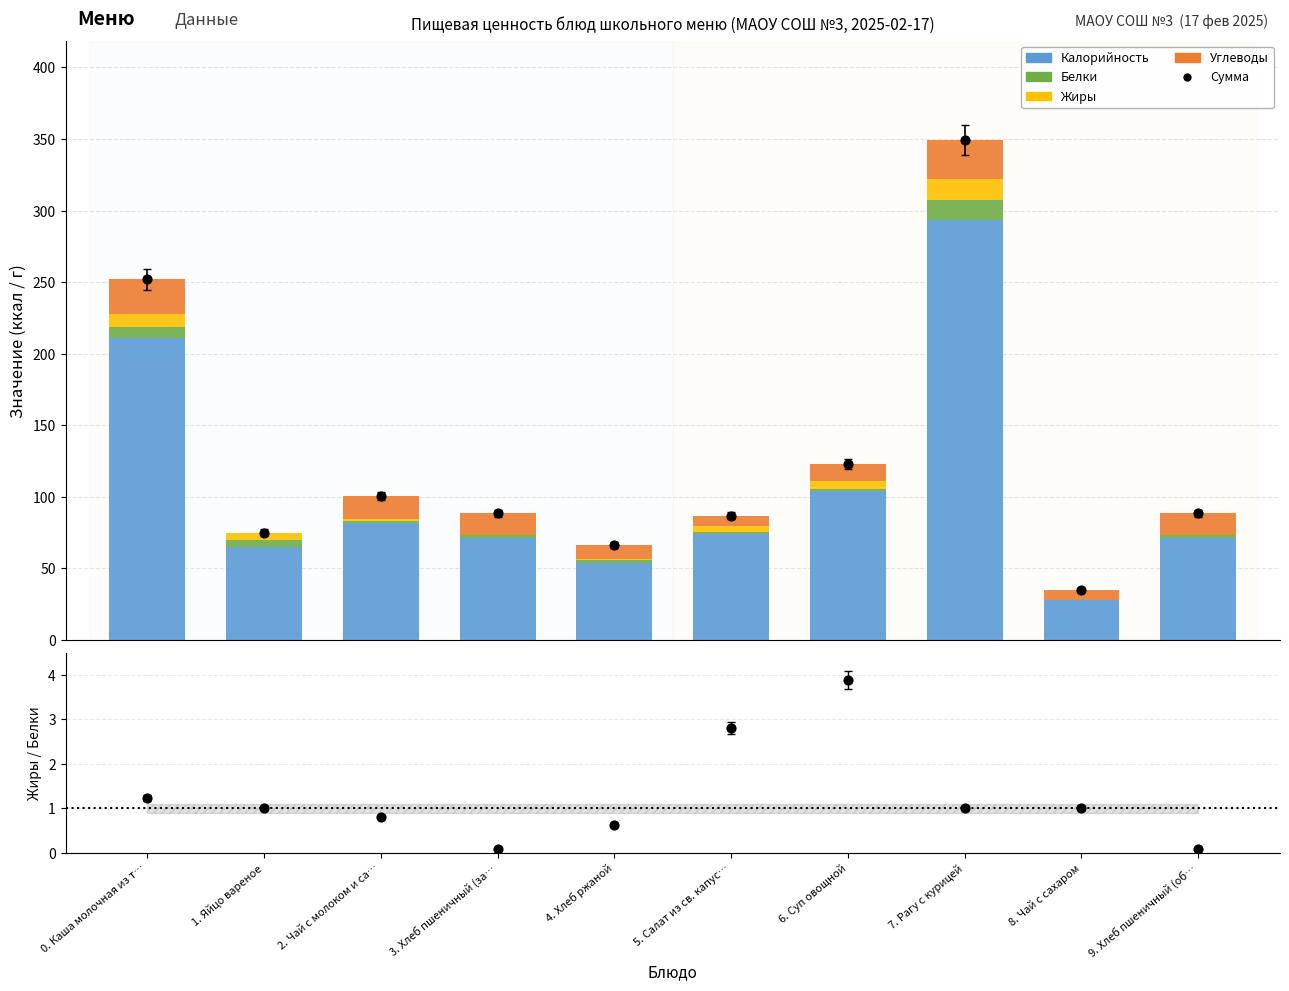

Which series contains the highest Y value?

Сумма